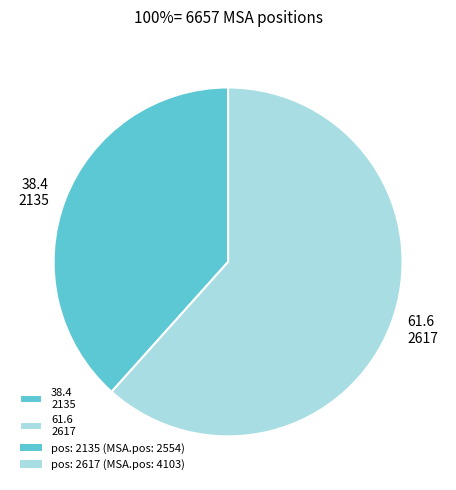

Which category accounts for the majority?

61.6 2617